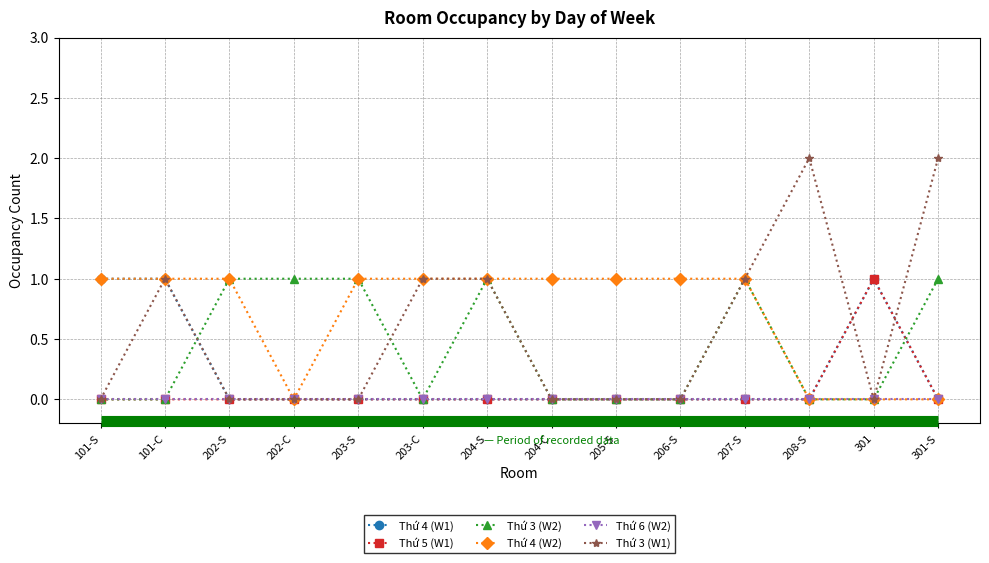

Is the value of Thứ 4 (W2) at 101-C greater than the value of Thứ 3 (W1) at 101-S?

Yes